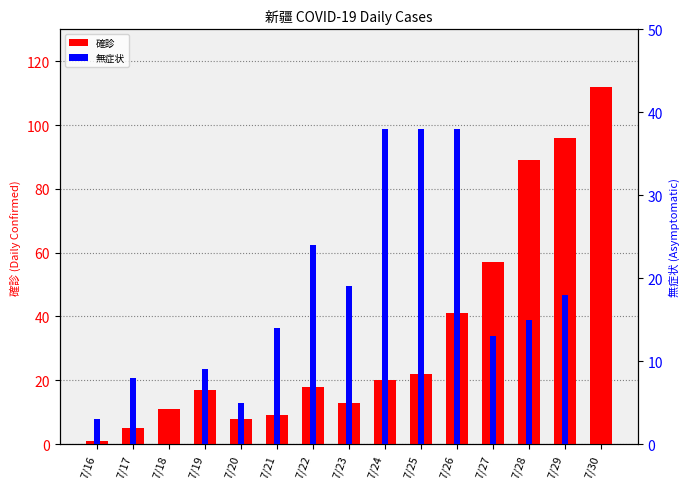

The 確診 series shows 20 at 7/24. True or false?

True